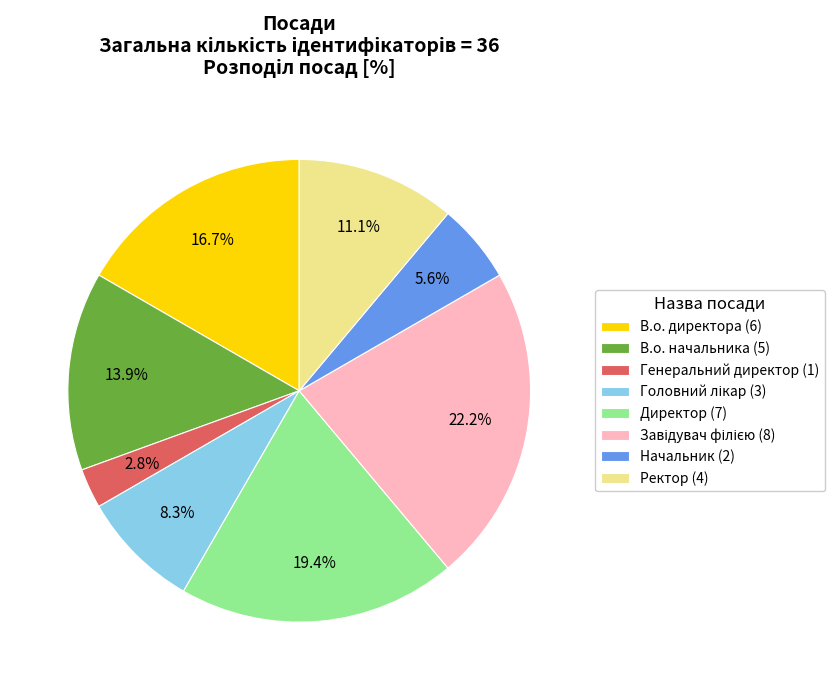

Count the number of slices in the pie.

8